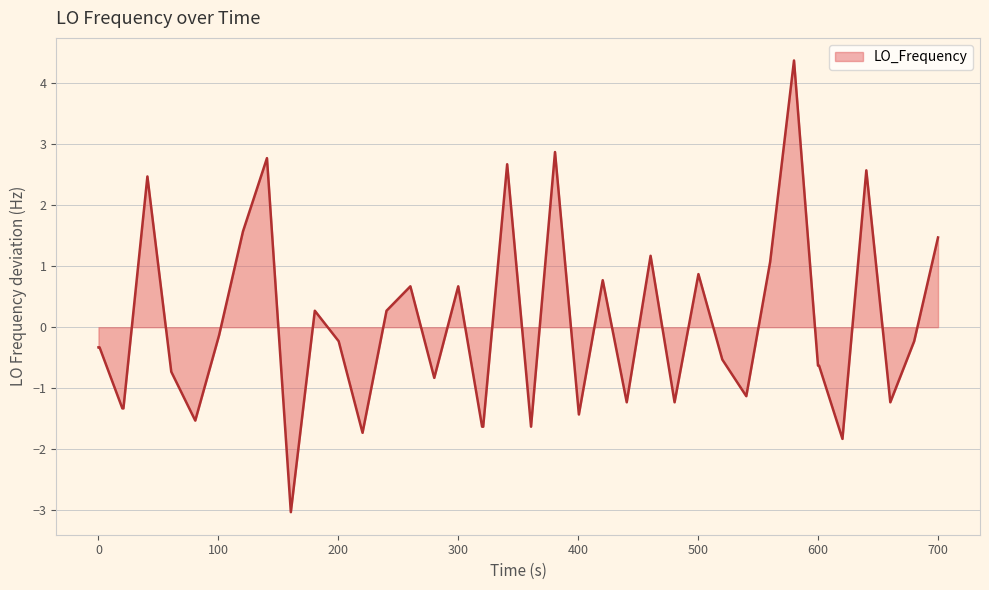

How many lines are shown in the chart?

1